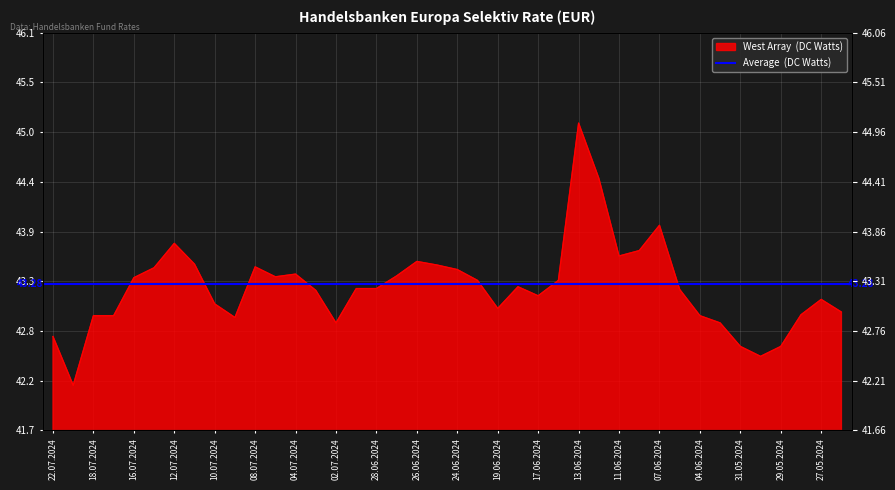

What is the ratio of the value at 25.06.2024 to the value at 22.07.2024?

1.0